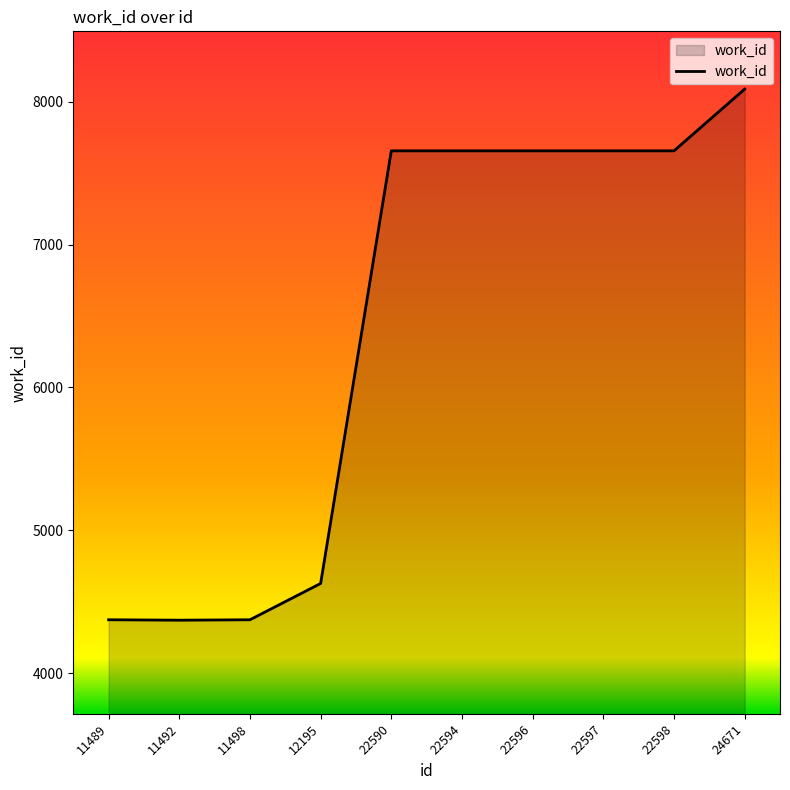

Is it true that the value at 11492 is 6138?

False